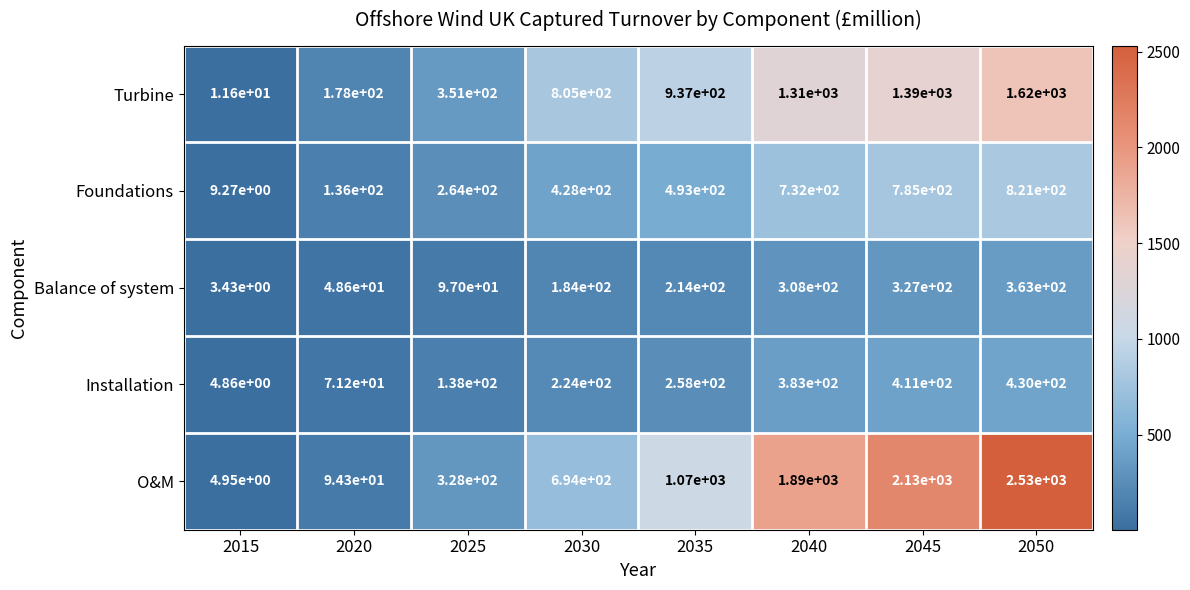

Which series has the widest spread of values?

O&M